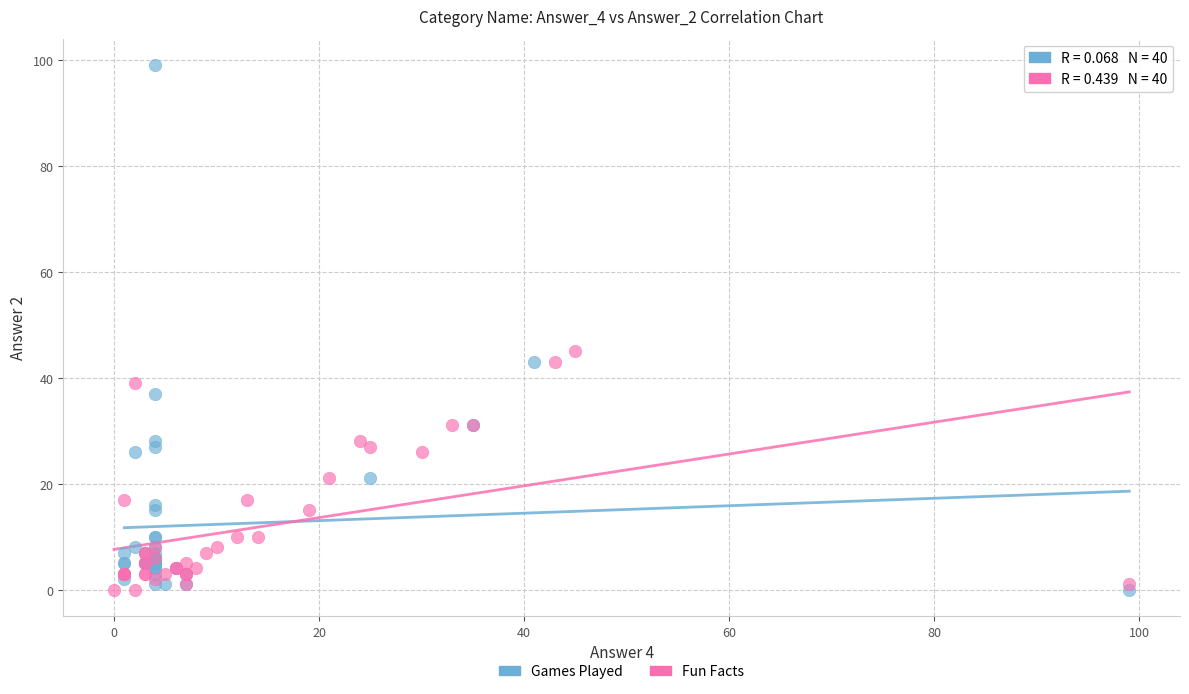

Which series has the widest spread of Y values?

Games Played